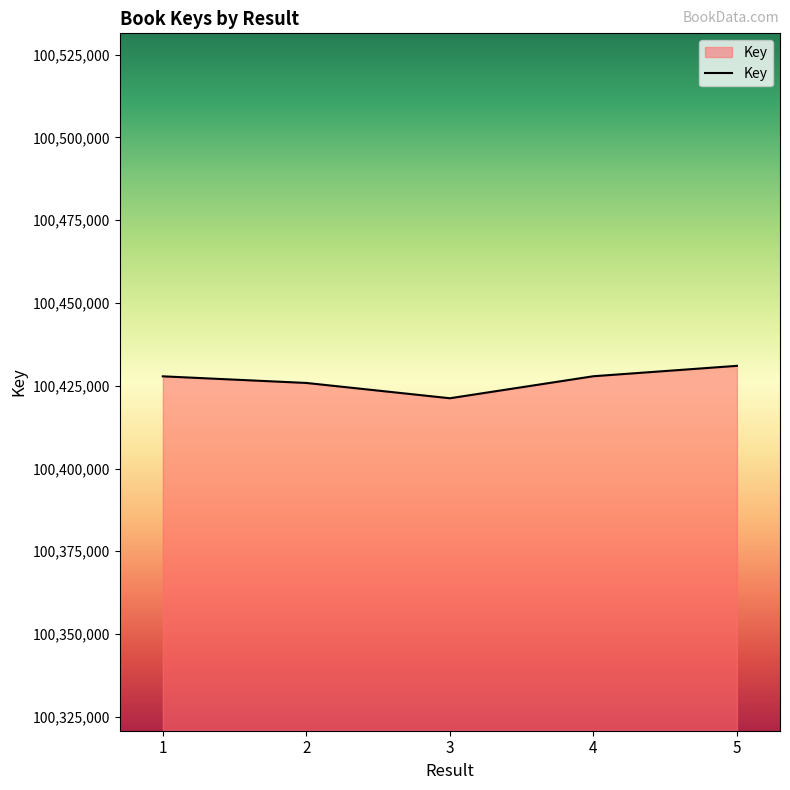

What is the change in value from 3 to 5?

+9793